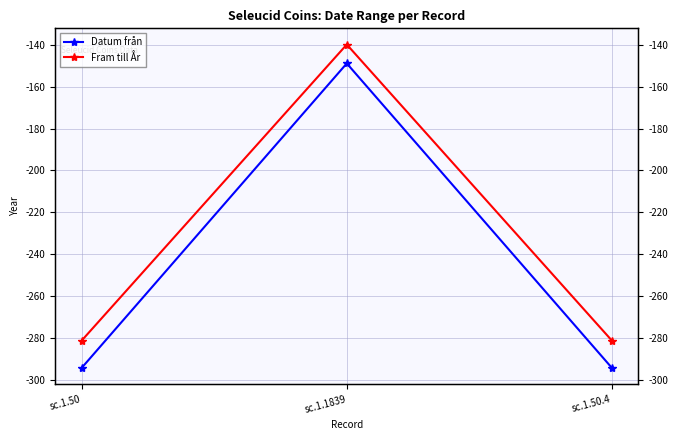

What is the difference between the maximum and minimum values in the Datum från series?

145